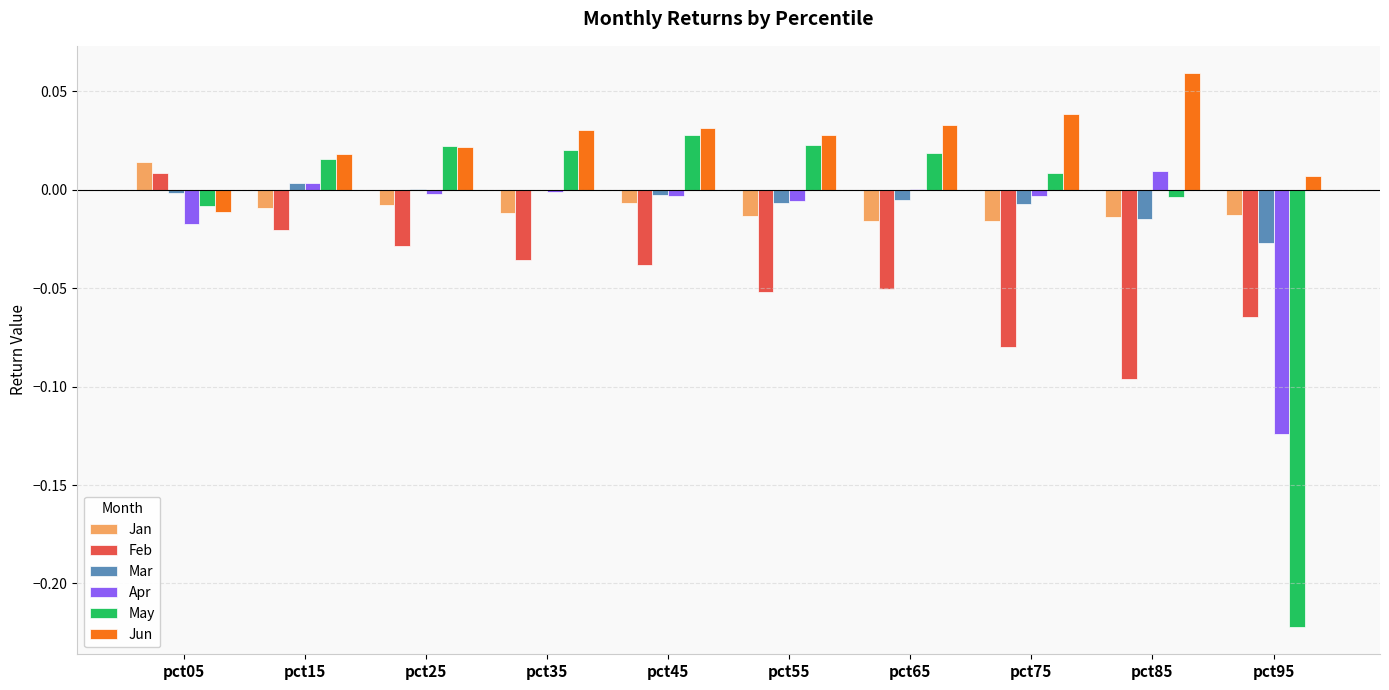

Is it true that Jun equals 0.1 at pct75?

False